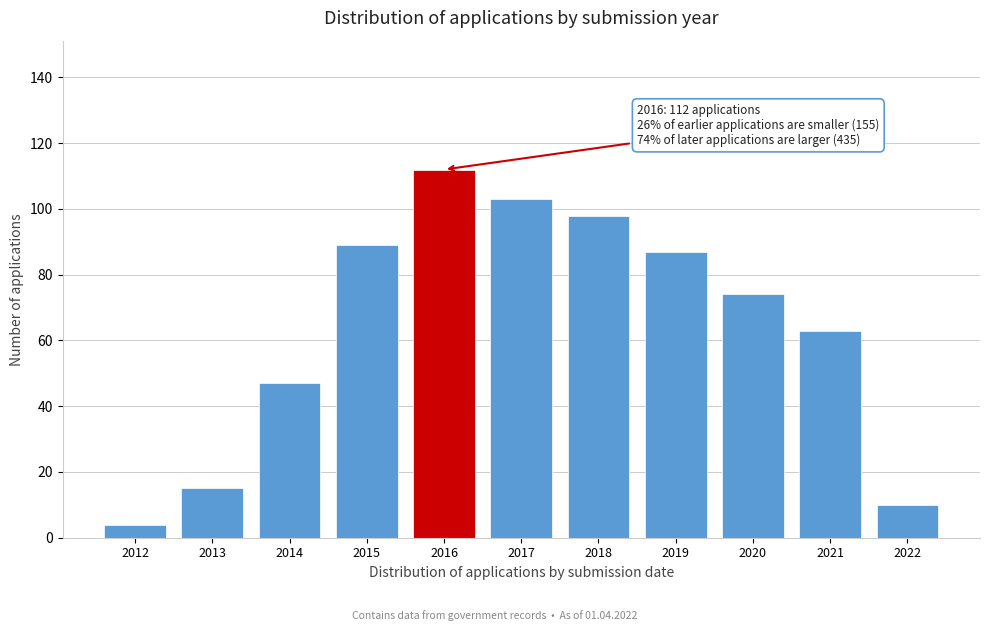

Reading left to right, transcribe all the data shown in this chart.

2012=4	2013=15	2014=47	2015=89	2016=112	2017=103	2018=98	2019=87	2020=74	2021=63	2022=10